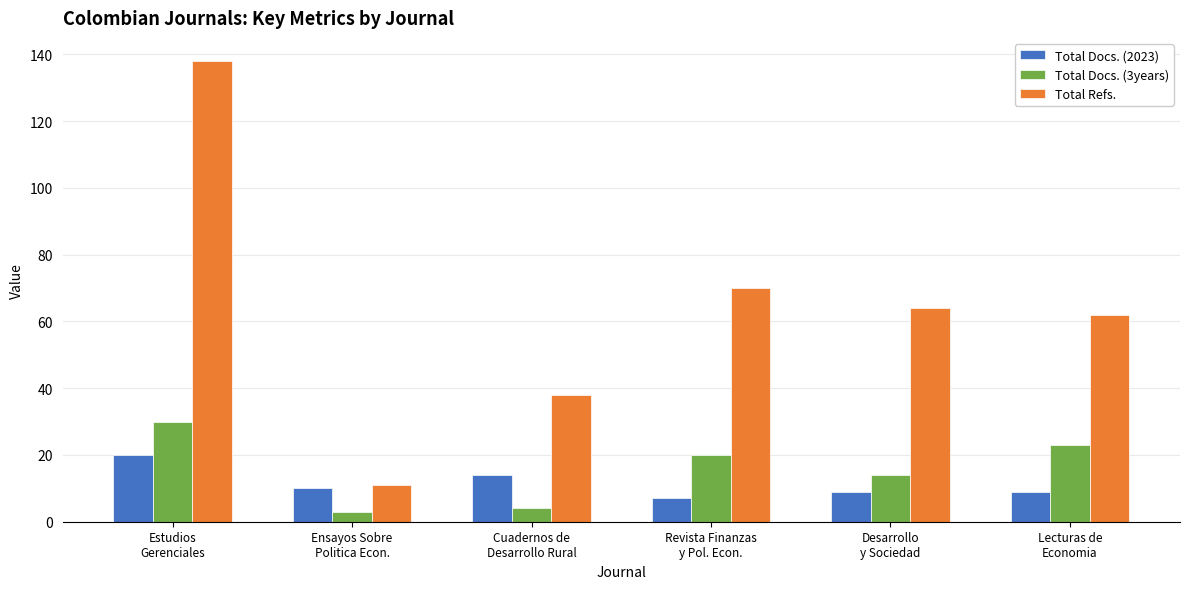

What is the difference between the highest and lowest values at Lecturas de
Economia?

53